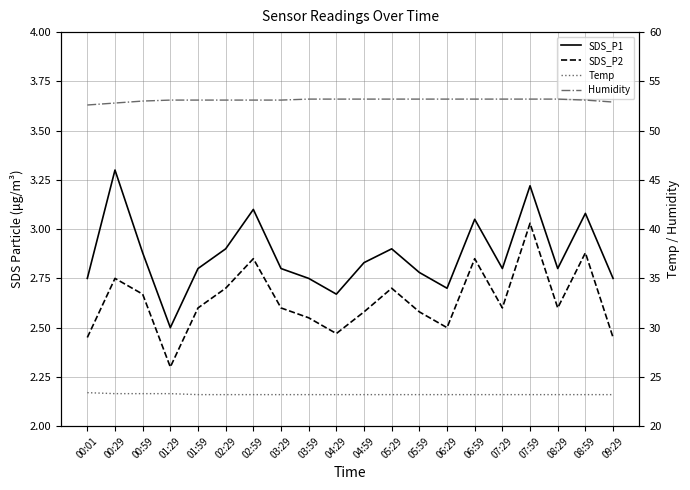

True or false: Temp and Humidity intersect in this chart.

False